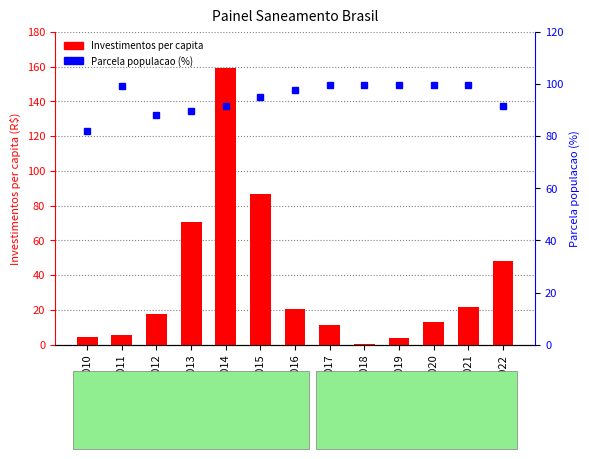

List the series in order of their peak value, lowest first.

Parcela populacao (%), Investimentos per capita